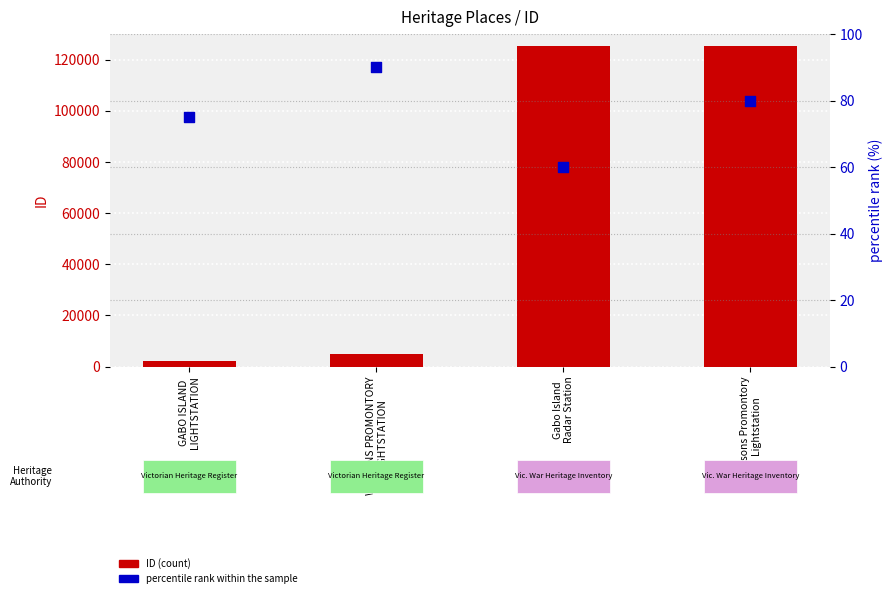

What are all the series names shown in the legend?

ID (count), percentile rank within the sample